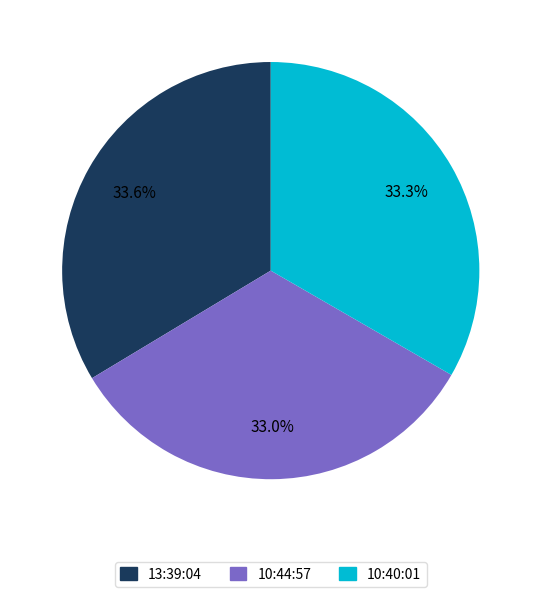

Count the number of slices in the pie.

3